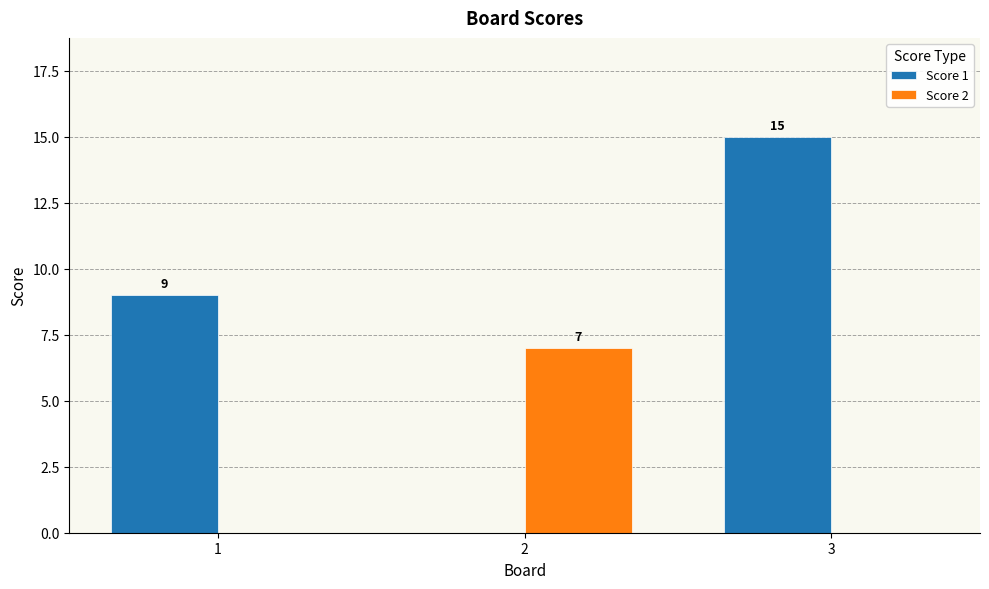

At which category is the sum across all series the highest?

3